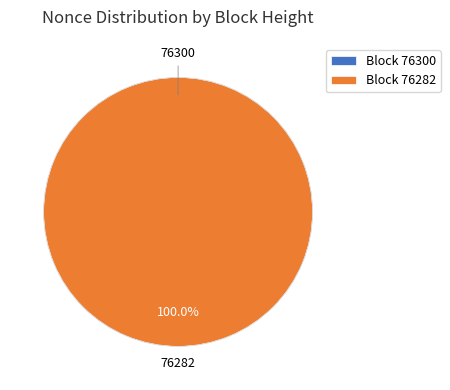

Which slice is the largest?

Block 76282